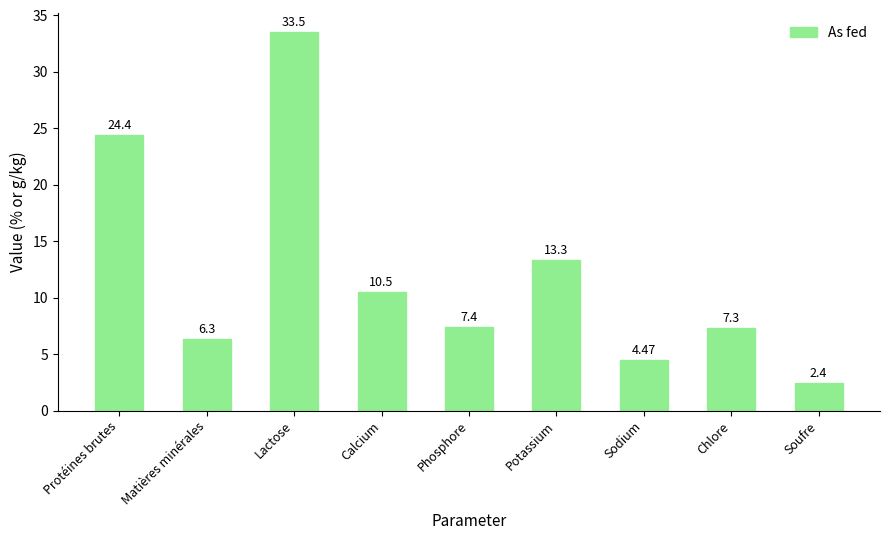

What is the value of the 5th bar from the left?

7.4